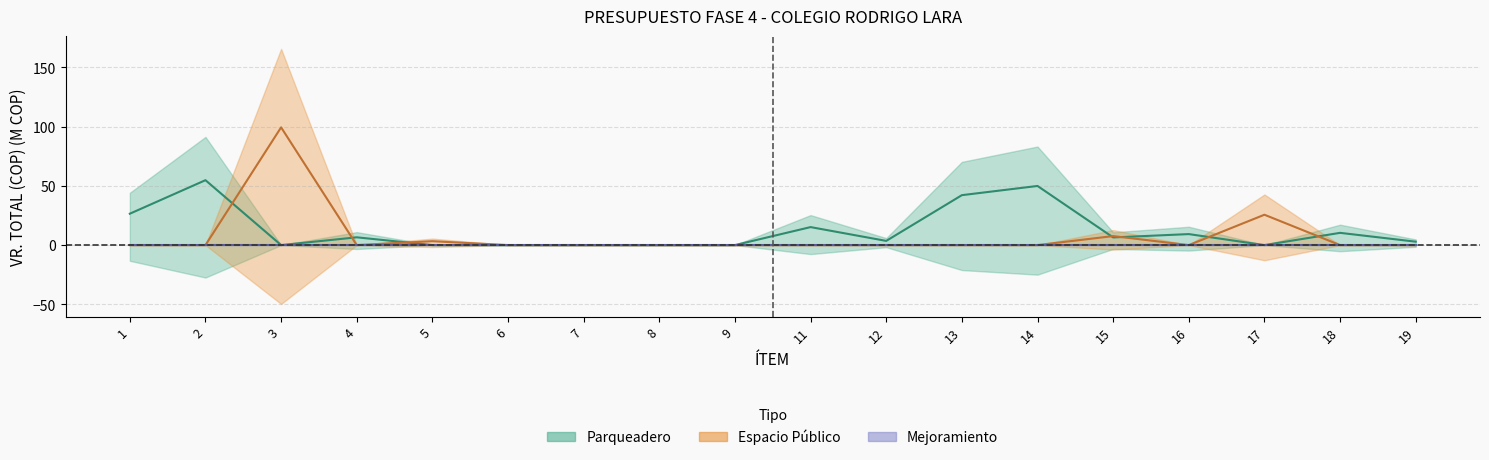

What is the maximum value for Parqueadero?

54.8